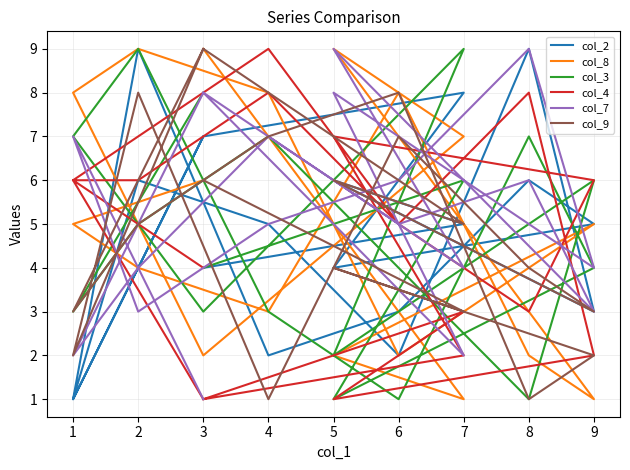

True or false: col_2 has more than 1 interior local peaks.

True